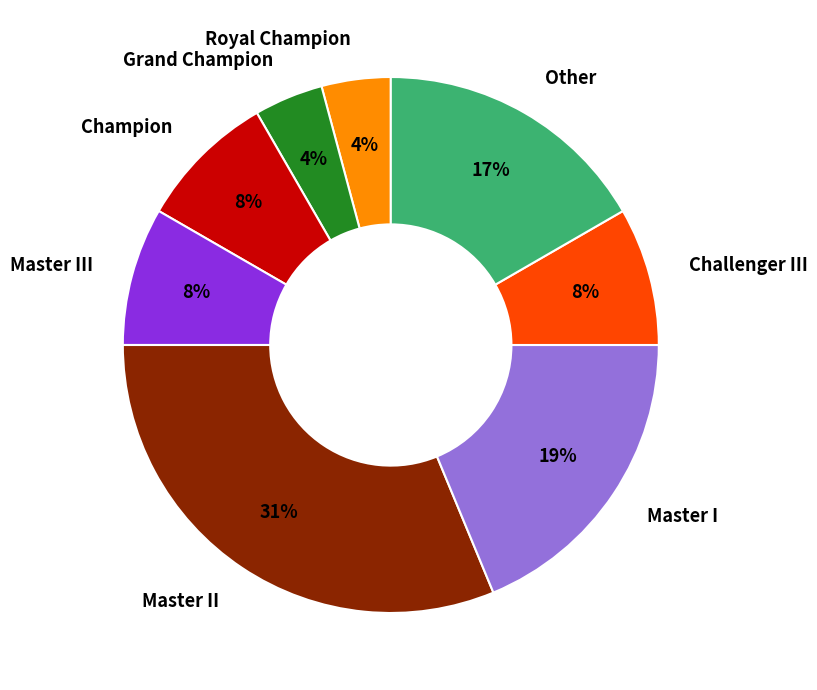

Combined, do Challenger III and Grand Champion account for over 50%?

No